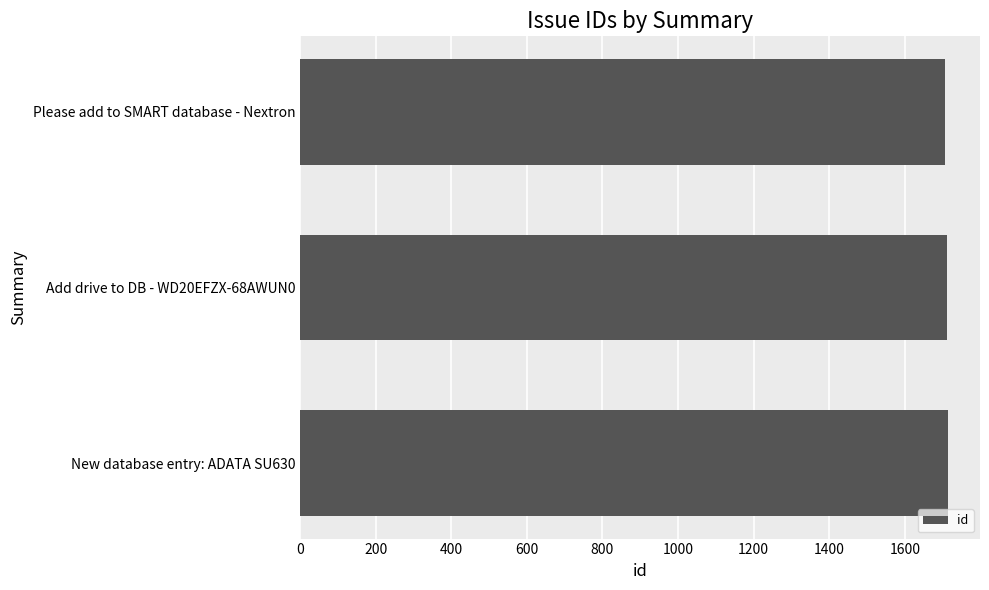

Approximately how many times larger is the value at Please add to SMART database - Nextron compared to Add drive to DB - WD20EFZX-68AWUN0?

1.0